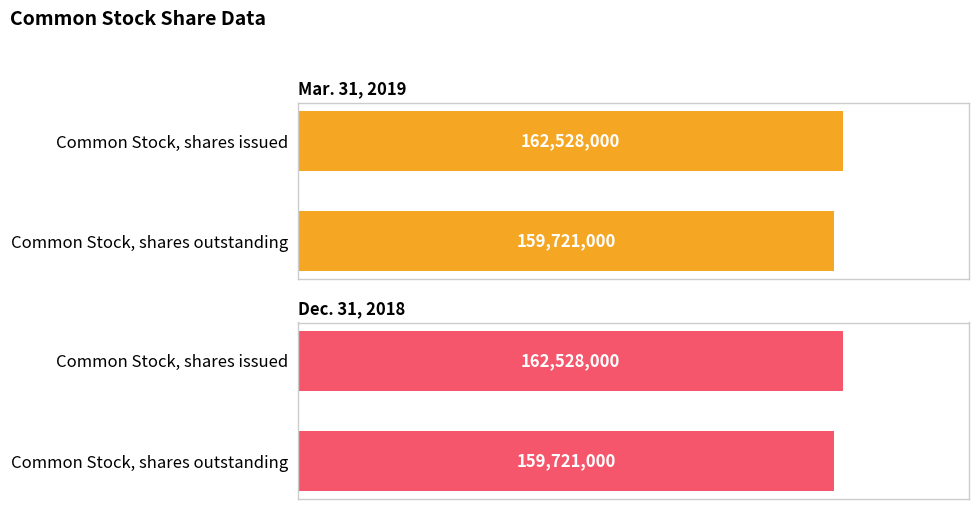

What is the value of the Dec. 31, 2018 bar at the 1st from the left?

162528000